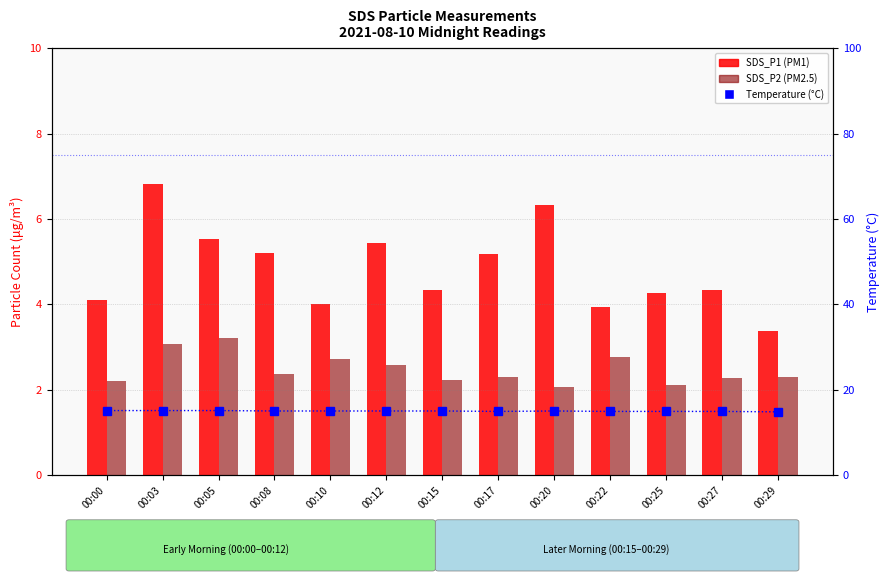

Are the bars horizontal?

No